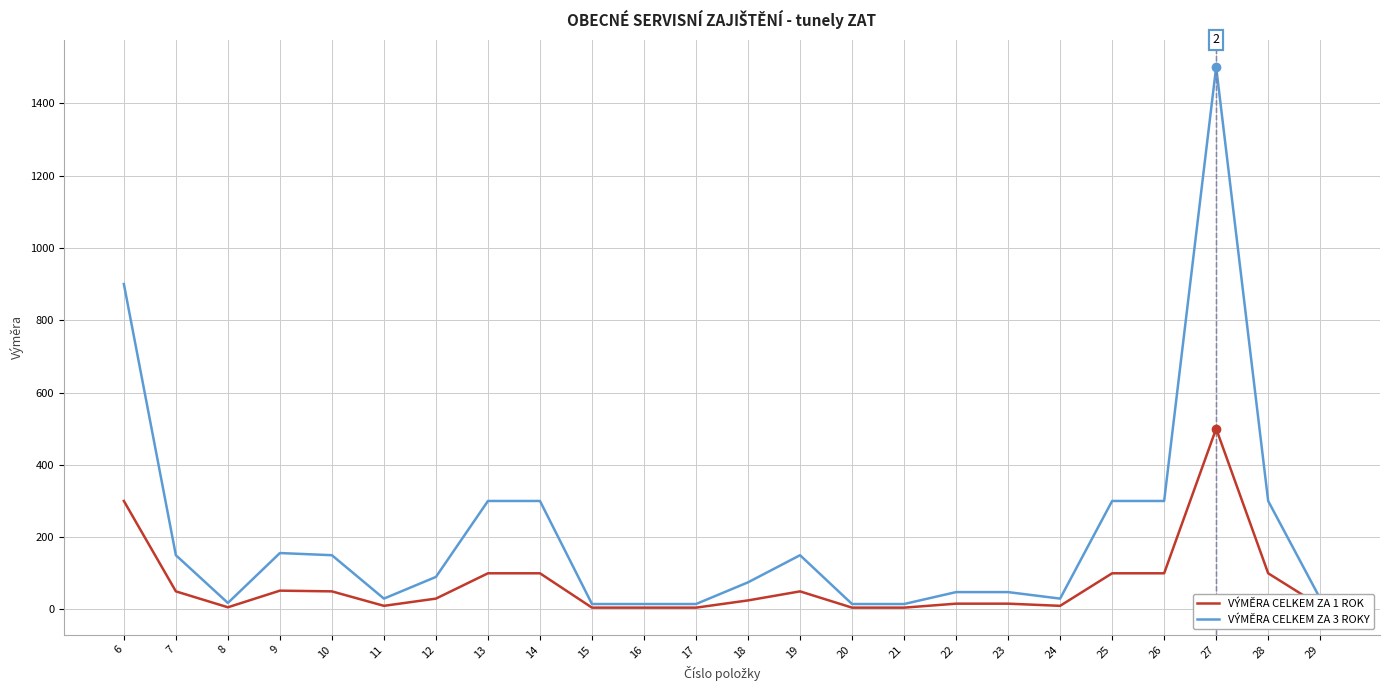

True or false: VÝMĚRA CELKEM ZA 3 ROKY has more than 2 points higher than both neighbors.

True